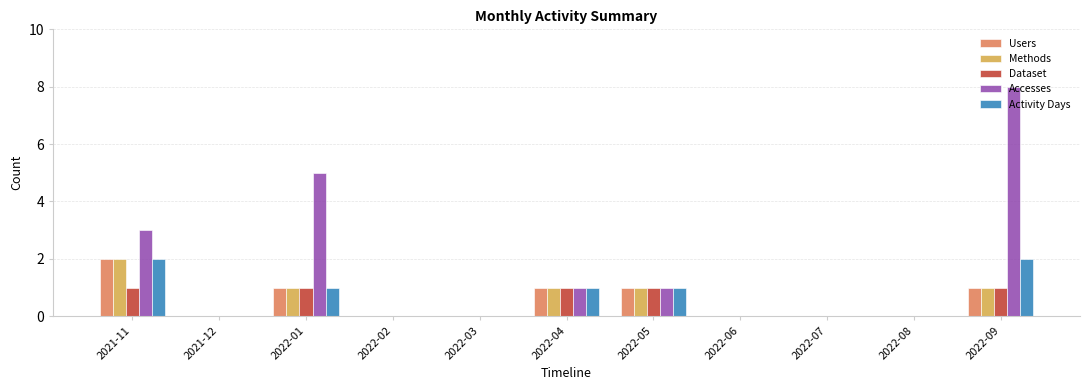

What is the maximum value for Users?

2